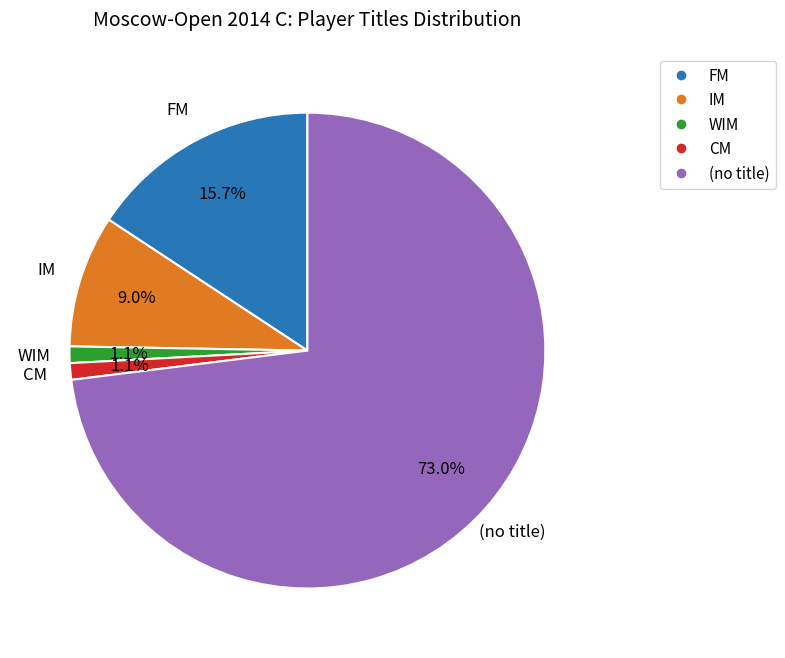

Does any single category account for the majority?

Yes